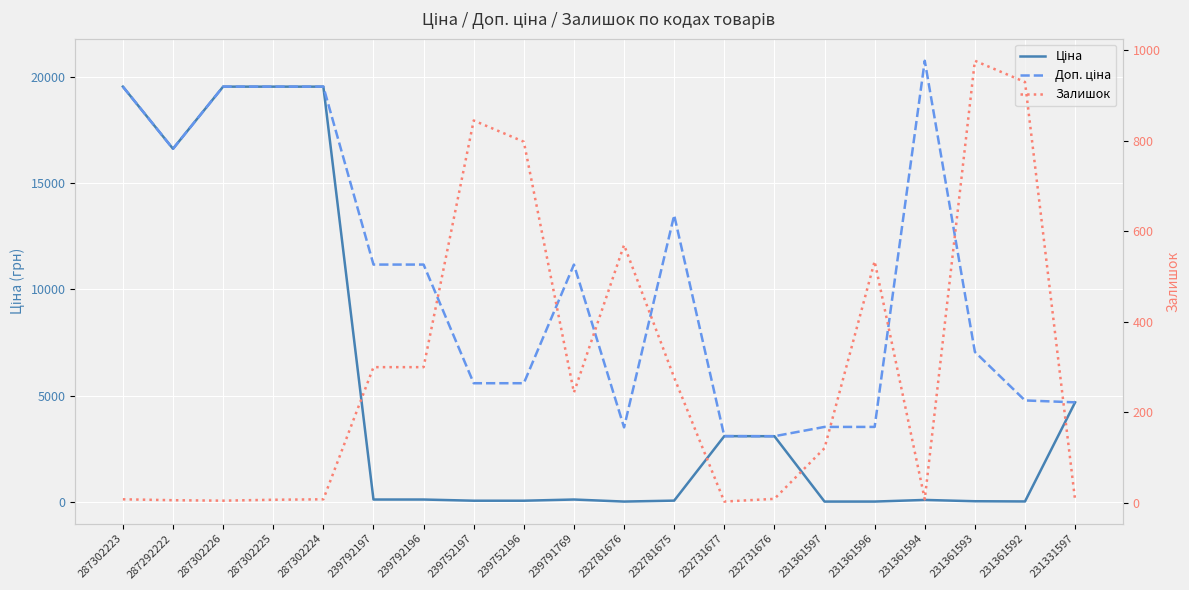

What is the minimum value for Доп. ціна?

3091.0